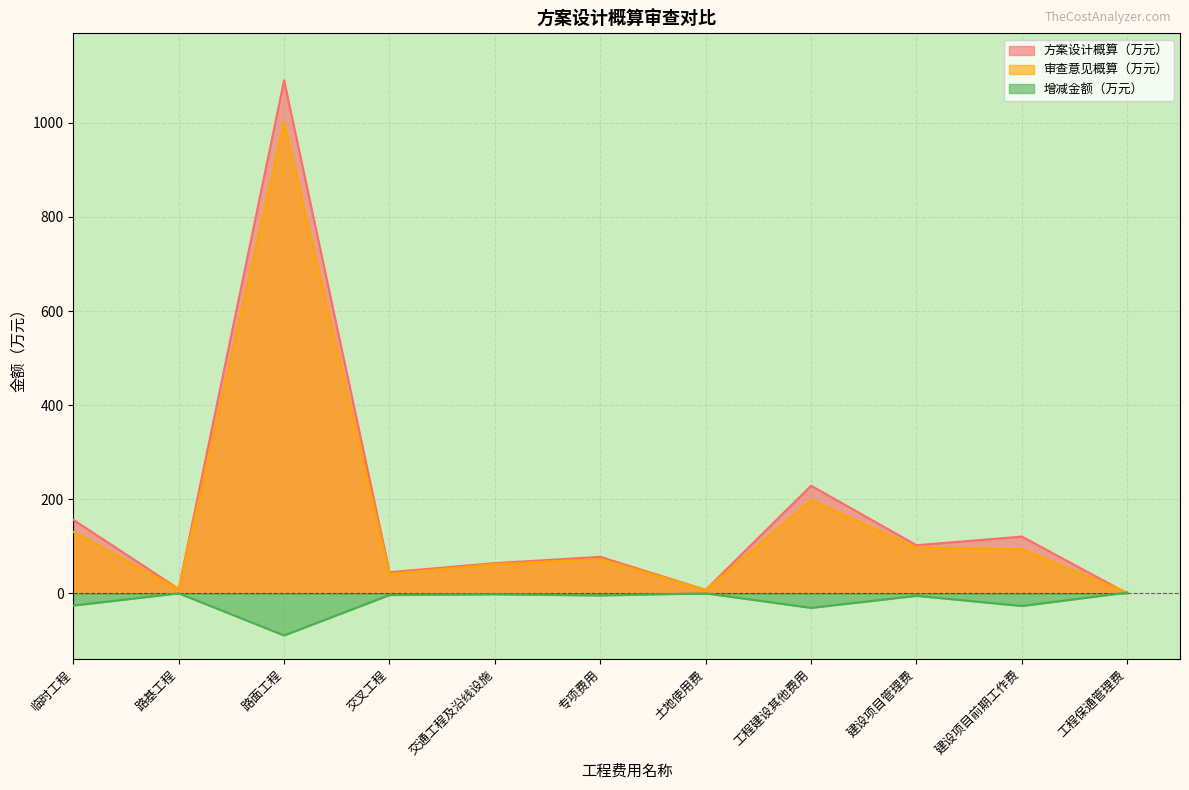

Between 交通工程及沿线设施 and 交叉工程, which is larger?

交通工程及沿线设施